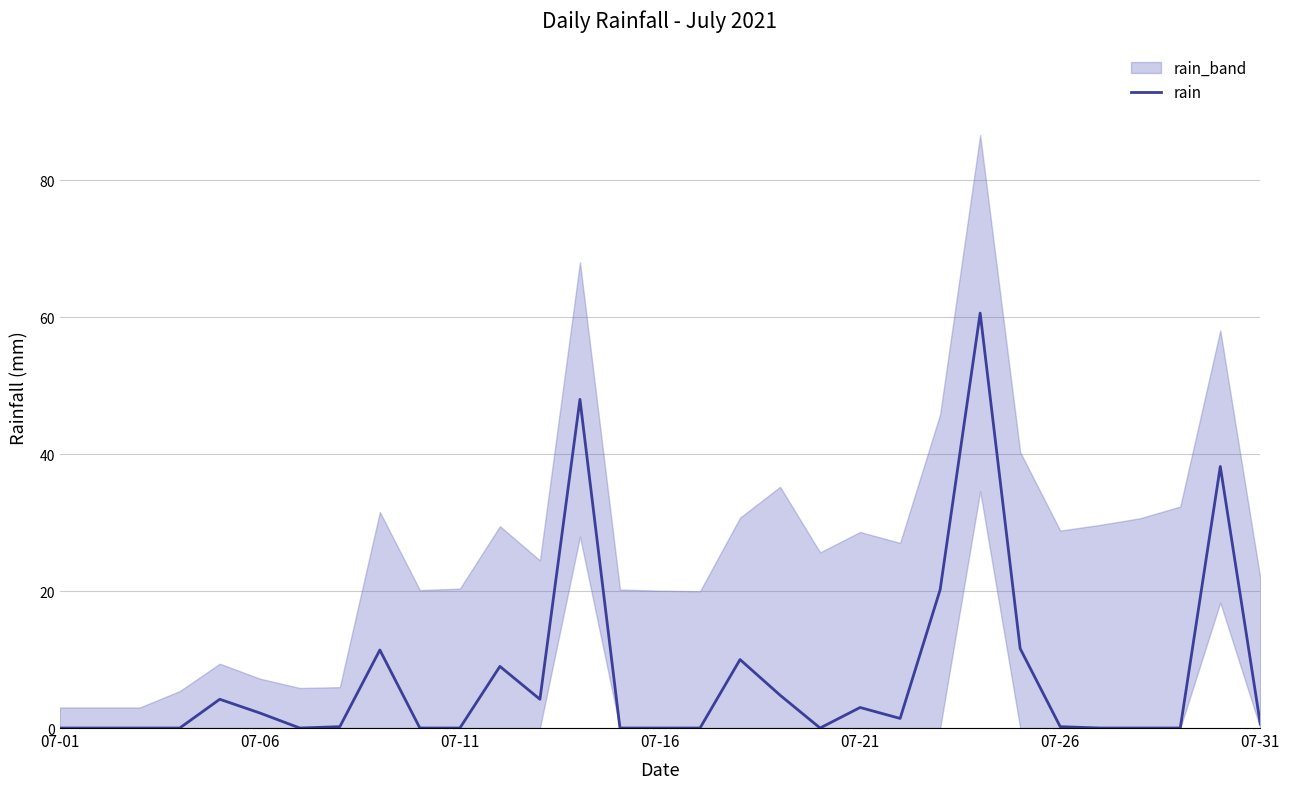

What is the highest value of the rain series?

60.6